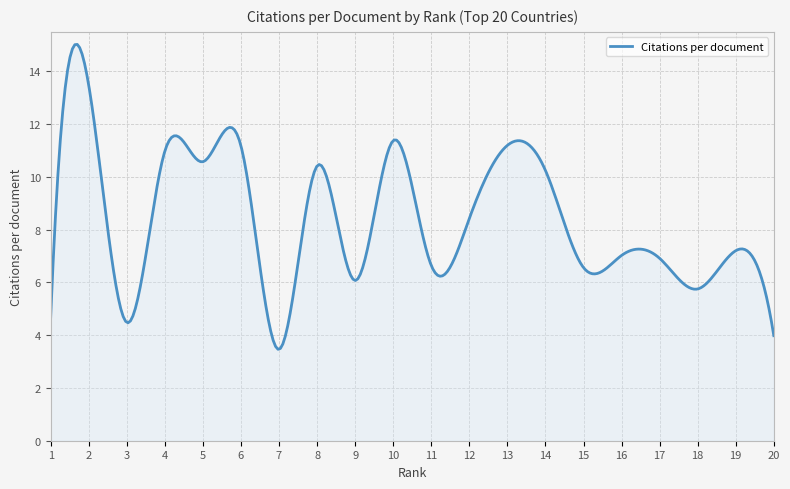

What is the maximum value shown in the chart?

15.0